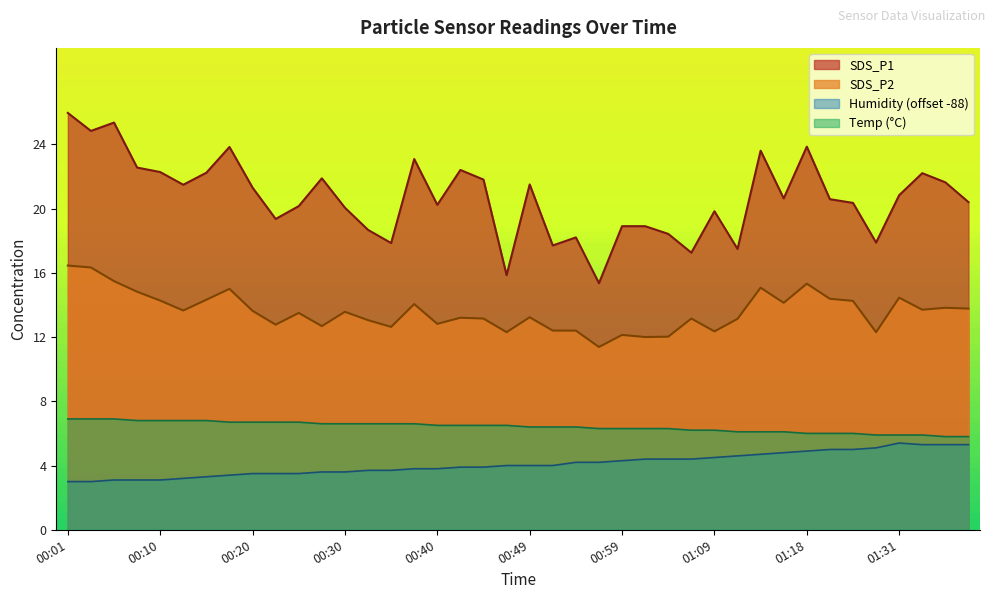

What is the label of the 33rd point from the left?

01:18